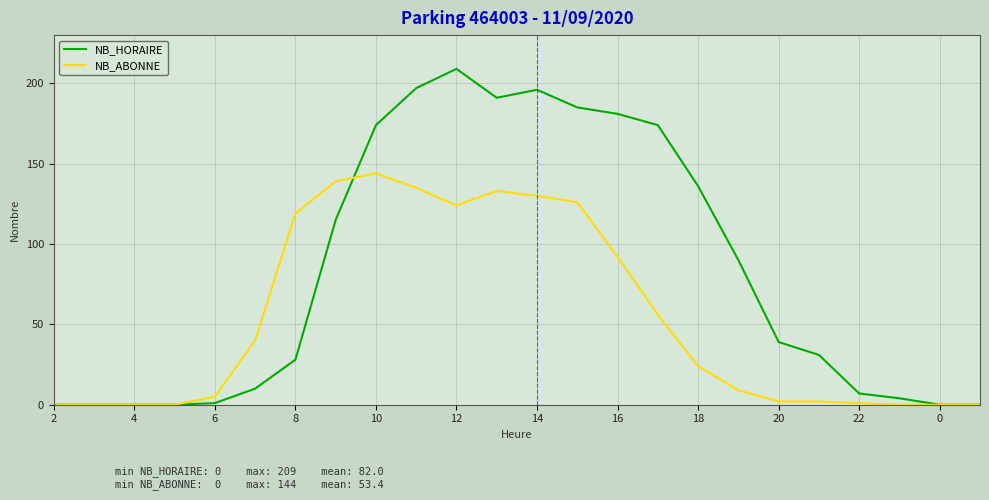

Reading left to right, list all the values displayed in this chart.

NB_HORAIRE: 0	0	0	0	1	10	28	115	174	197	209	191	196	185	181	174	136	90	39	31	7	4	0	0
NB_ABONNE: 0	0	0	0	5	40	119	139	144	135	124	133	130	126	92	56	24	9	2	2	1	0	0	0